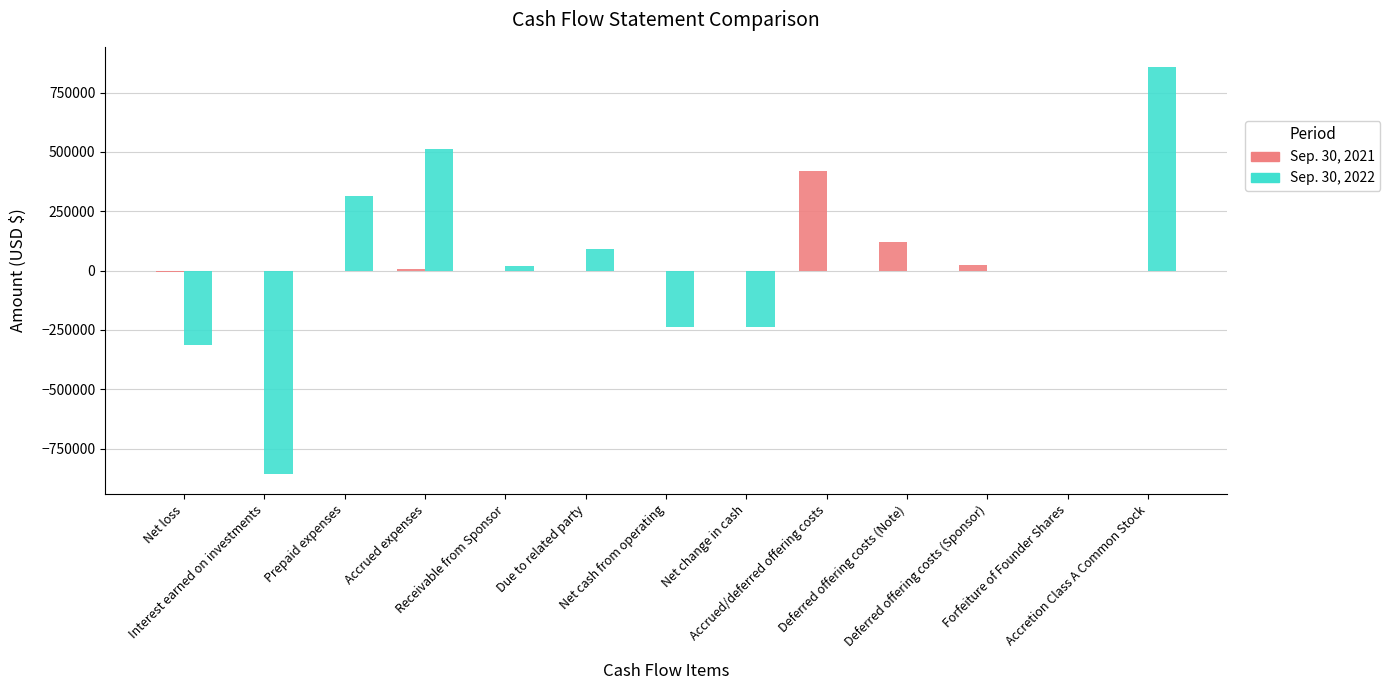

What is the total value across all series at Deferred offering costs (Note)?

118833